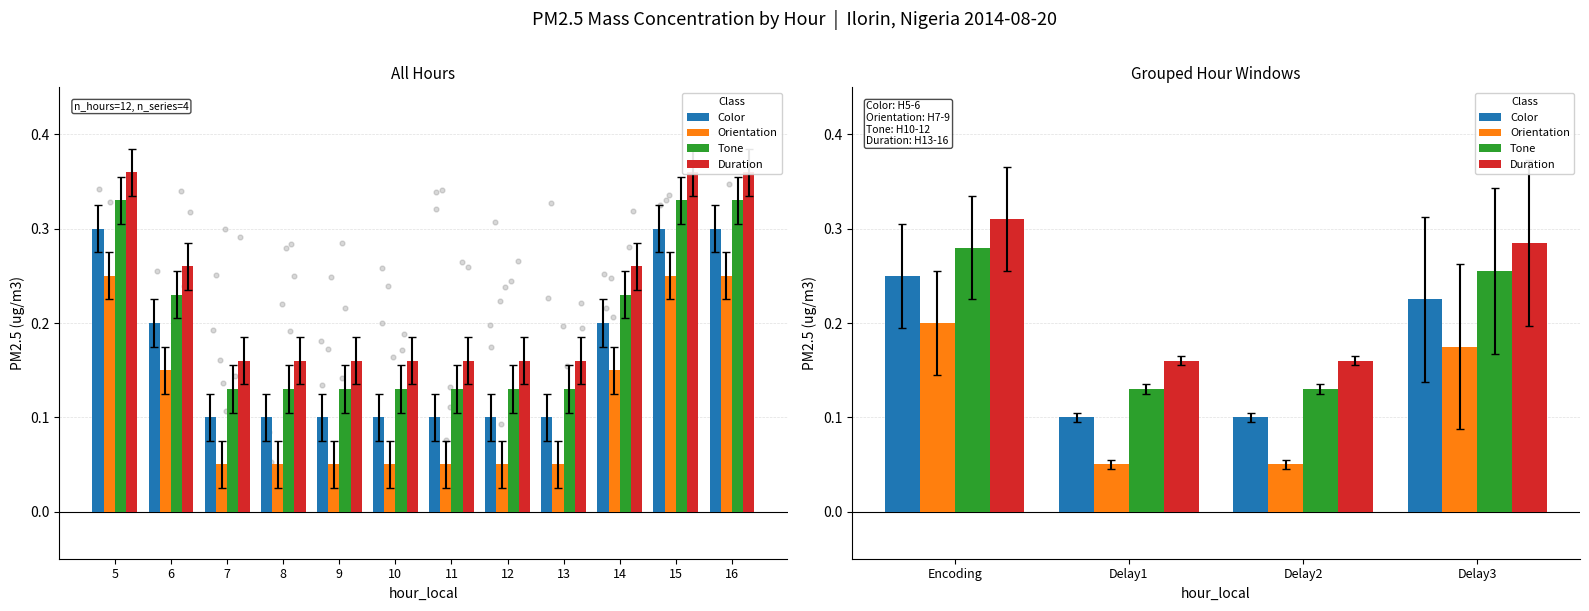

What are all the series names shown in the legend?

Color, Orientation, Tone, Duration